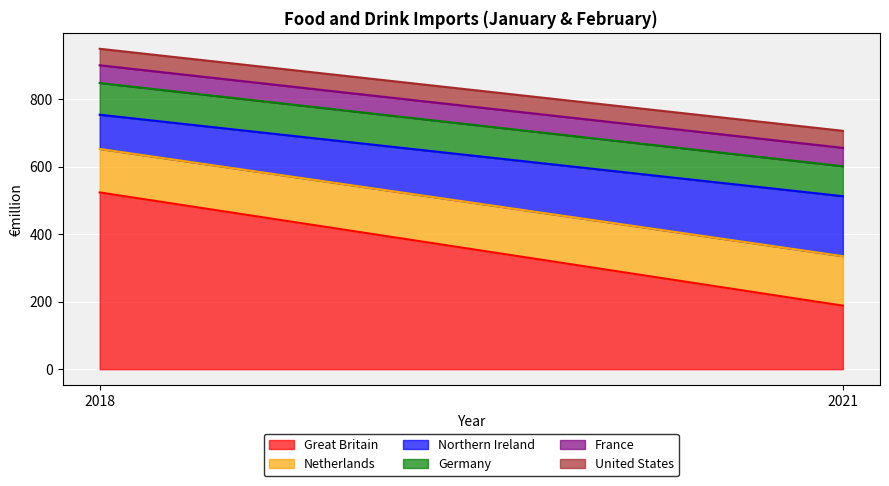

Reading left to right, transcribe all the data shown in this chart.

Great Britain: 523.6	188.2
Netherlands: 128.8	146.6
Northern Ireland: 101.3	177.7
Germany: 94.0	88.7
France: 52.6	54.5
United States: 48.8	50.4